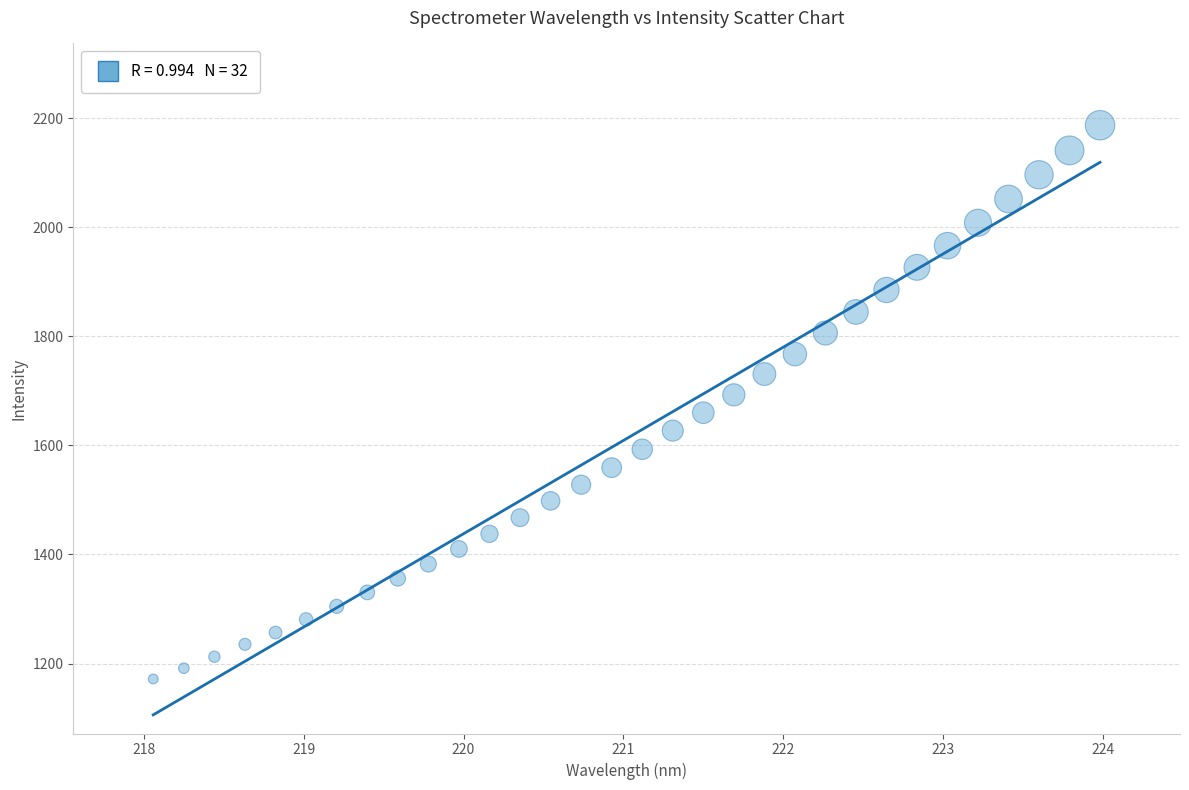

What is the range of X values (max minus min)?

5.9